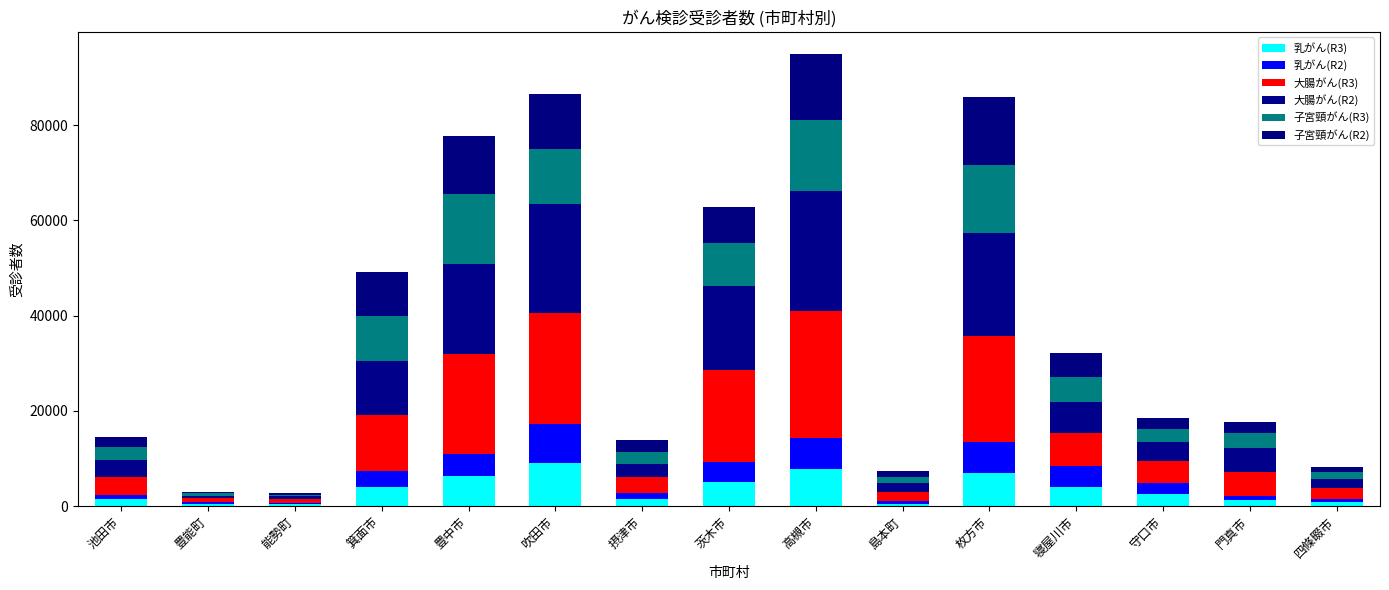

How many categories are shown in the chart?

15